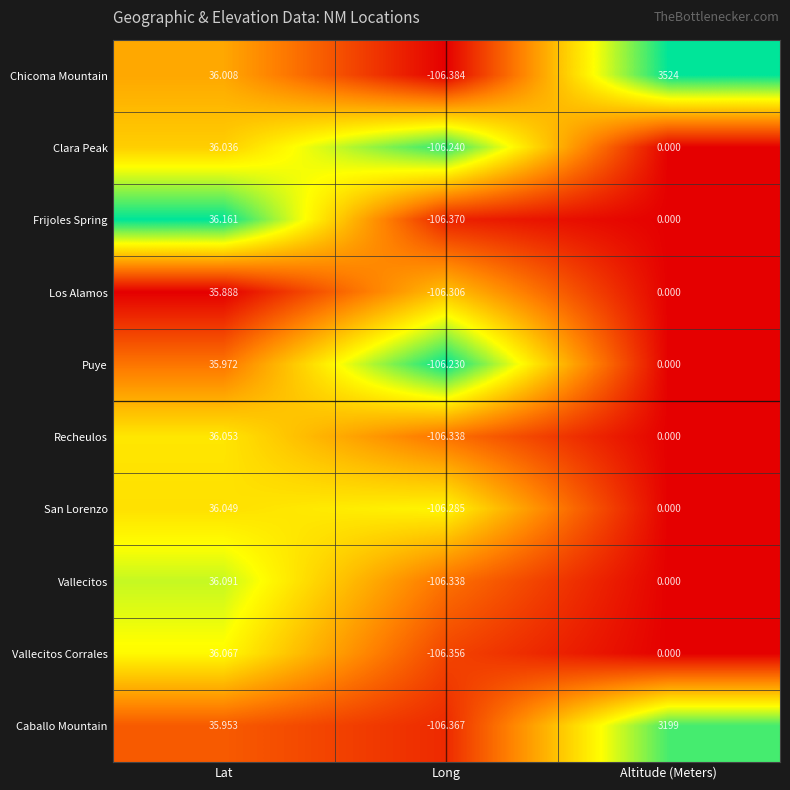

Rank the series at Lat from highest to lowest value.

Frijoles Spring, Vallecitos, Vallecitos Corrales, Recheulos, San Lorenzo, Clara Peak, Chicoma Mountain, Puye, Caballo Mountain, Los Alamos